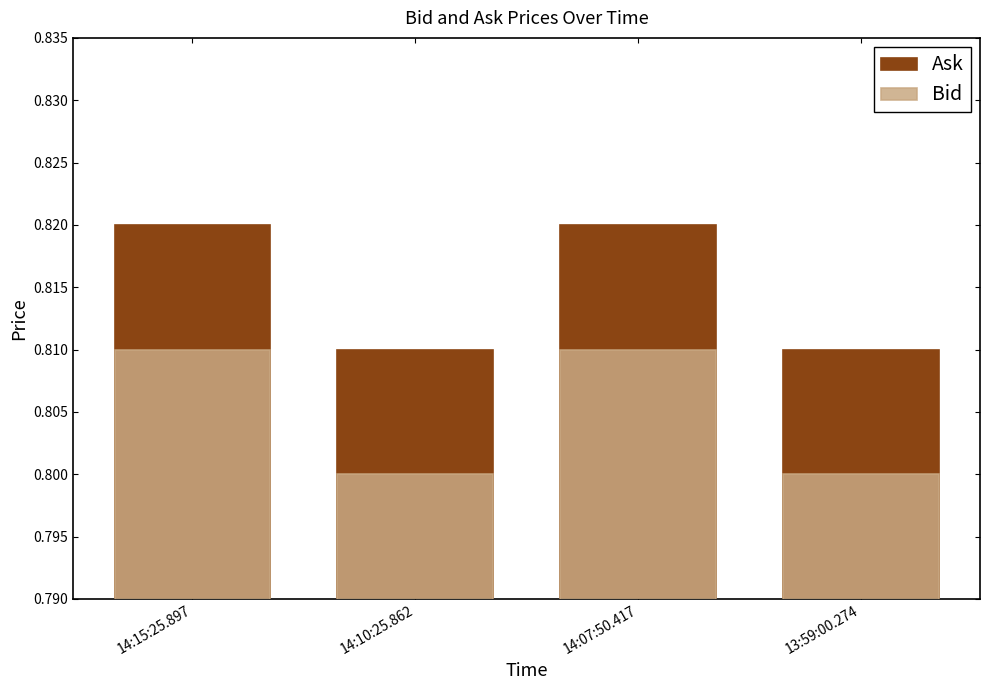

What are all the series names shown in the legend?

Ask, Bid